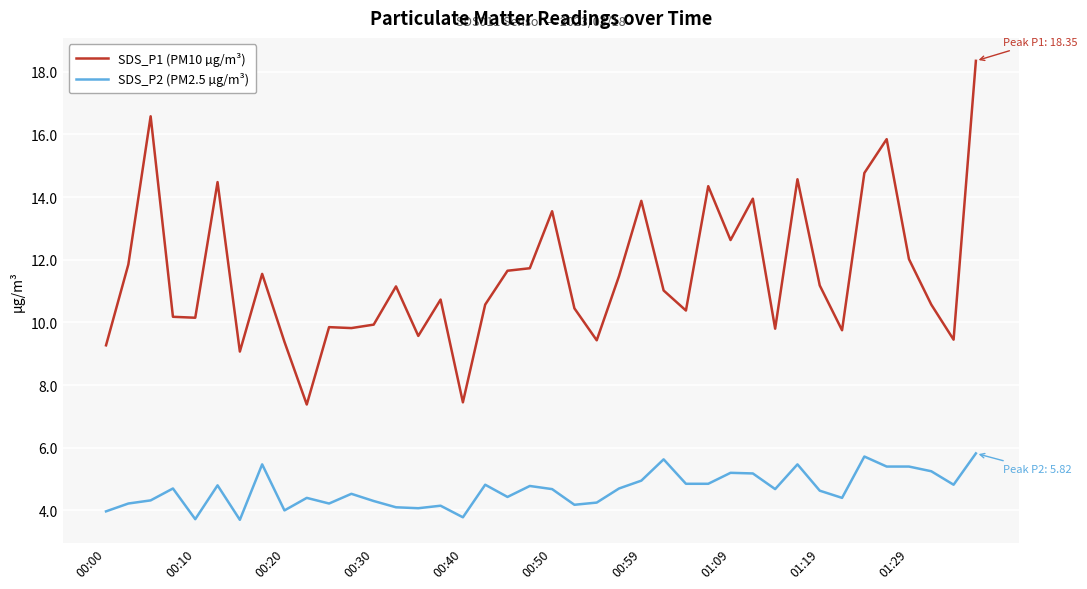

True or false: SDS_P2 (PM2.5 µg/m³) and SDS_P1 (PM10 µg/m³) cross at least once.

False